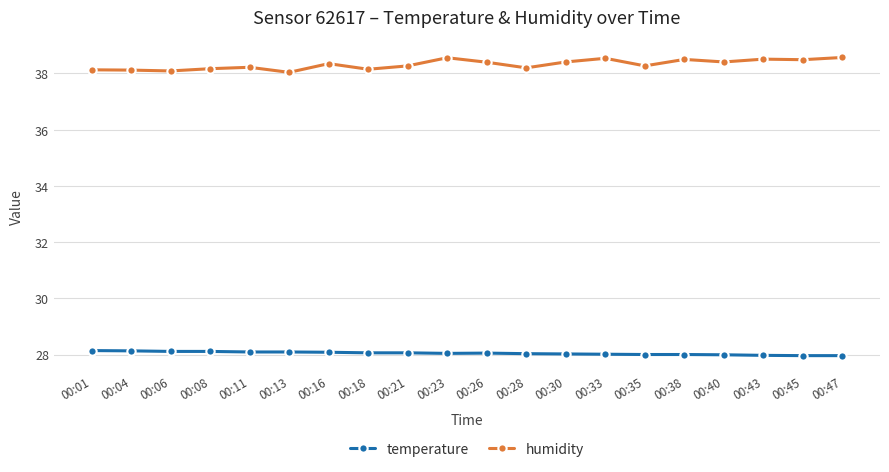

What is the maximum value shown in the chart?

38.6